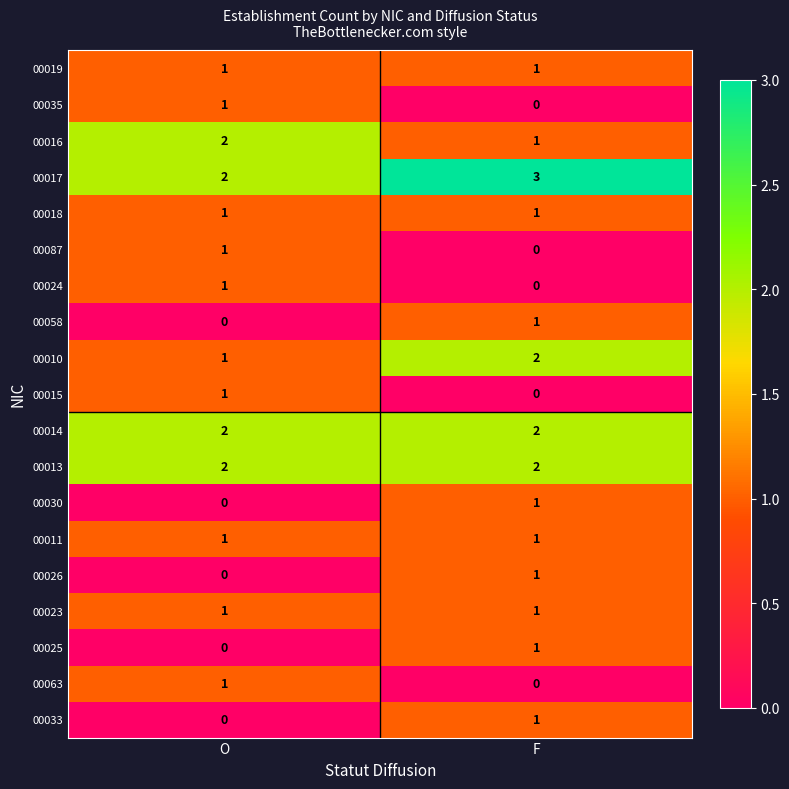

What is the spread (max minus min) of values at F?

3